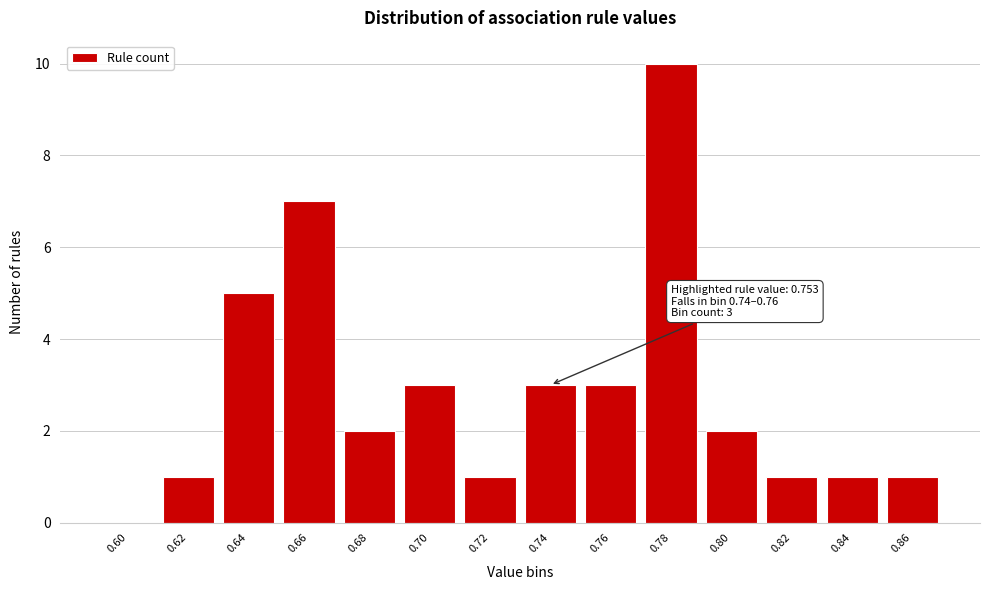

Reading left to right, list all the values displayed in this chart.

0.60=0	0.62=1	0.64=5	0.66=7	0.68=2	0.70=3	0.72=1	0.74=3	0.76=3	0.78=10	0.80=2	0.82=1	0.84=1	0.86=1